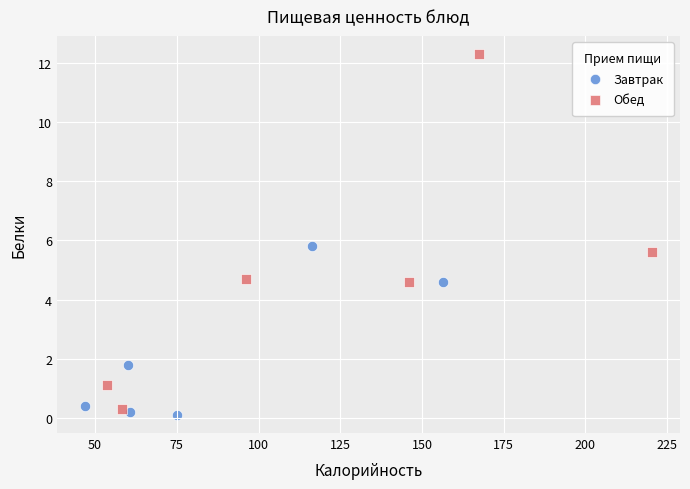

Which series reaches the minimum Y coordinate?

Завтрак